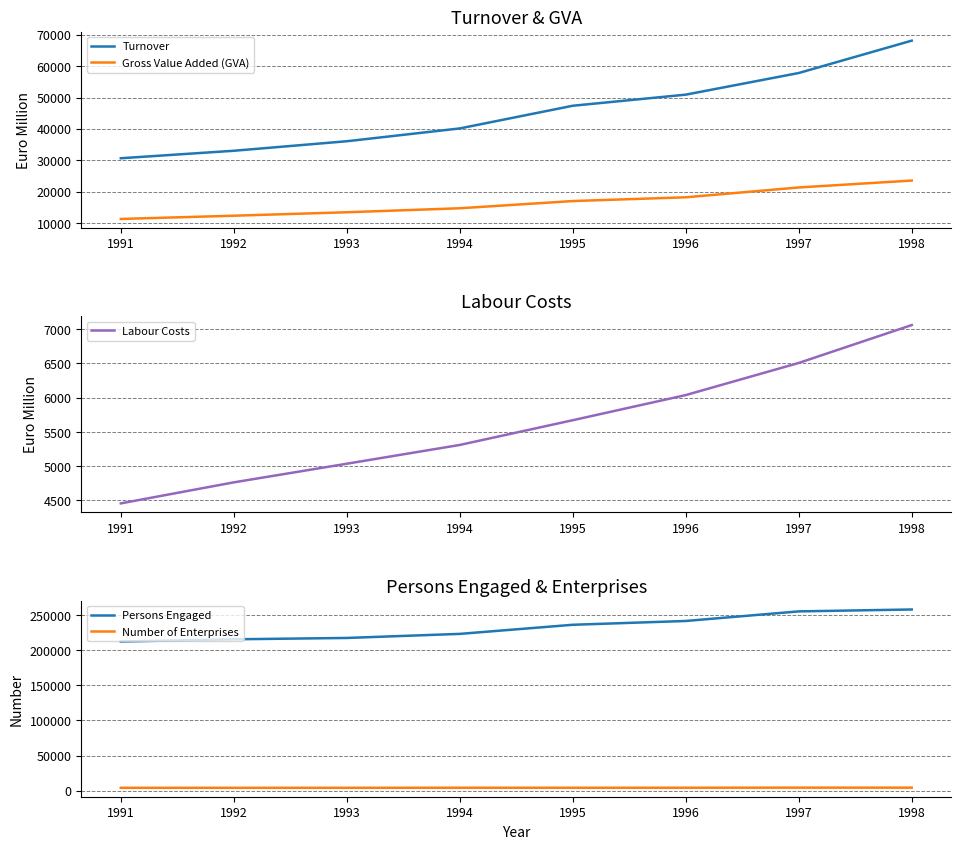

The Turnover series shows 69339 at 1995. True or false?

False